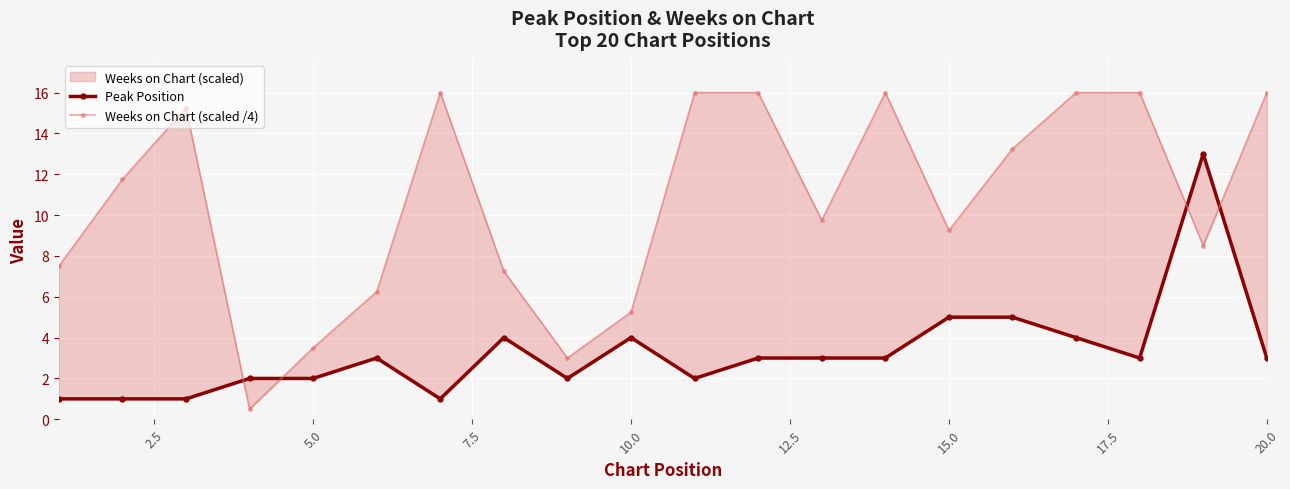

Which series has the largest total across all categories?

Weeks on Chart (scaled /4)